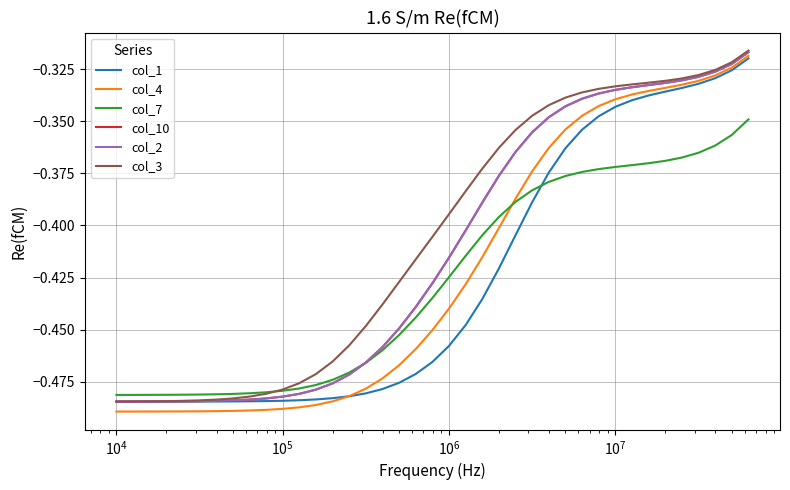

Does the chart display data point markers on the line(s)?

No